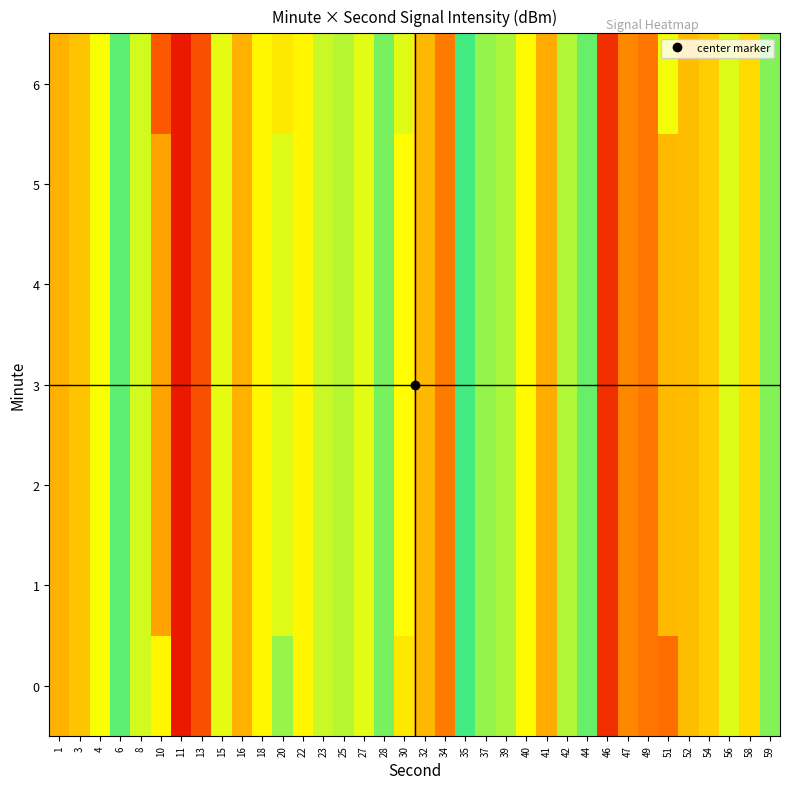

Reading left to right, list all the values displayed in this chart.

0: 1=-57.5	3=-57.1	4=-55.6	6=-53.3	8=-55.0	10=-55.9	11=-62.1	13=-60.1	15=-55.3	16=-57.5	18=-55.9	20=-54.2	22=-55.9	23=-54.9	25=-54.6	27=-55.3	28=-53.7	30=-56.2	32=-57.4	34=-58.8	35=-53.0	37=-54.1	39=-54.4	40=-55.8	41=-57.7	42=-54.5	44=-53.5	46=-61.3	47=-58.5	49=-58.9	51=-59.1	52=-57.2	54=-56.8	56=-55.2	58=-56.5	59=-53.9
1: 1=-57.5	3=-57.1	4=-55.6	6=-53.3	8=-55.0	10=-57.8	11=-62.1	13=-60.1	15=-55.3	16=-57.5	18=-55.9	20=-55.2	22=-55.9	23=-54.9	25=-54.6	27=-55.3	28=-53.7	30=-55.7	32=-57.4	34=-58.8	35=-53.0	37=-54.1	39=-54.4	40=-55.8	41=-57.7	42=-54.5	44=-53.5	46=-61.3	47=-58.5	49=-58.9	51=-57.3	52=-57.2	54=-56.8	56=-55.2	58=-56.5	59=-53.9
2: 1=-57.5	3=-57.1	4=-55.6	6=-53.3	8=-55.0	10=-57.8	11=-62.1	13=-60.1	15=-55.3	16=-57.5	18=-55.9	20=-55.2	22=-55.9	23=-54.9	25=-54.6	27=-55.3	28=-53.7	30=-55.7	32=-57.4	34=-58.8	35=-53.0	37=-54.1	39=-54.4	40=-55.8	41=-57.7	42=-54.5	44=-53.5	46=-61.3	47=-58.5	49=-58.9	51=-57.3	52=-57.2	54=-56.8	56=-55.2	58=-56.5	59=-53.9
3: 1=-57.5	3=-57.1	4=-55.6	6=-53.3	8=-55.0	10=-57.8	11=-62.1	13=-60.1	15=-55.3	16=-57.5	18=-55.9	20=-55.2	22=-55.9	23=-54.9	25=-54.6	27=-55.3	28=-53.7	30=-55.7	32=-57.4	34=-58.8	35=-53.0	37=-54.1	39=-54.4	40=-55.8	41=-57.7	42=-54.5	44=-53.5	46=-61.3	47=-58.5	49=-58.9	51=-57.3	52=-57.2	54=-56.8	56=-55.2	58=-56.5	59=-53.9
4: 1=-57.5	3=-57.1	4=-55.6	6=-53.3	8=-55.0	10=-57.8	11=-62.1	13=-60.1	15=-55.3	16=-57.5	18=-55.9	20=-55.2	22=-55.9	23=-54.9	25=-54.6	27=-55.3	28=-53.7	30=-55.7	32=-57.4	34=-58.8	35=-53.0	37=-54.1	39=-54.4	40=-55.8	41=-57.7	42=-54.5	44=-53.5	46=-61.3	47=-58.5	49=-58.9	51=-57.3	52=-57.2	54=-56.8	56=-55.2	58=-56.5	59=-53.9
5: 1=-57.5	3=-57.1	4=-55.6	6=-53.3	8=-55.0	10=-57.8	11=-62.1	13=-60.1	15=-55.3	16=-57.5	18=-55.9	20=-55.2	22=-55.9	23=-54.9	25=-54.6	27=-55.3	28=-53.7	30=-55.7	32=-57.4	34=-58.8	35=-53.0	37=-54.1	39=-54.4	40=-55.8	41=-57.7	42=-54.5	44=-53.5	46=-61.3	47=-58.5	49=-58.9	51=-57.3	52=-57.2	54=-56.8	56=-55.2	58=-56.5	59=-53.9
6: 1=-57.5	3=-57.1	4=-55.6	6=-53.3	8=-55.0	10=-59.8	11=-62.1	13=-60.1	15=-55.3	16=-57.5	18=-55.9	20=-56.2	22=-55.9	23=-54.9	25=-54.6	27=-55.3	28=-53.7	30=-55.2	32=-57.4	34=-58.8	35=-53.0	37=-54.1	39=-54.4	40=-55.8	41=-57.7	42=-54.5	44=-53.5	46=-61.3	47=-58.5	49=-58.9	51=-55.5	52=-57.2	54=-56.8	56=-55.2	58=-56.5	59=-53.9